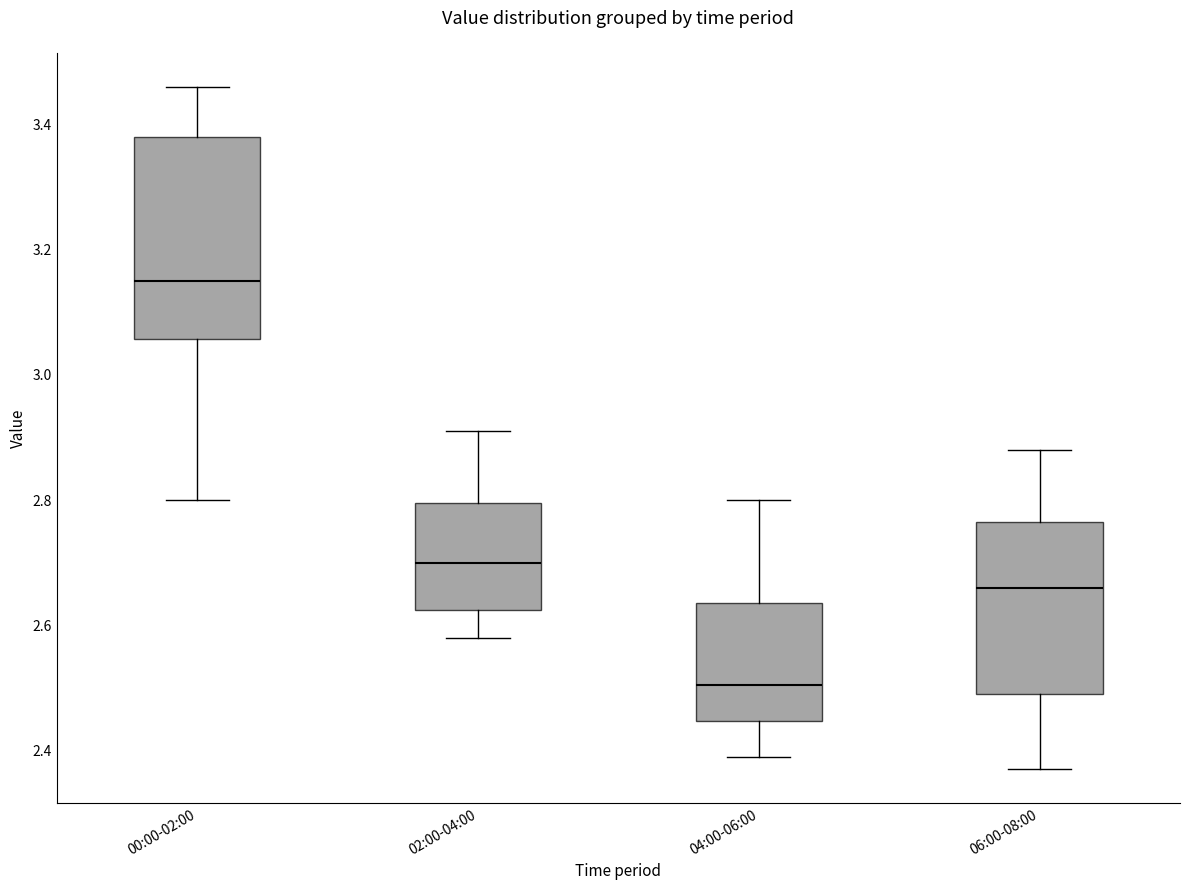

Which box's median line is the lowest?

04:00-06:00